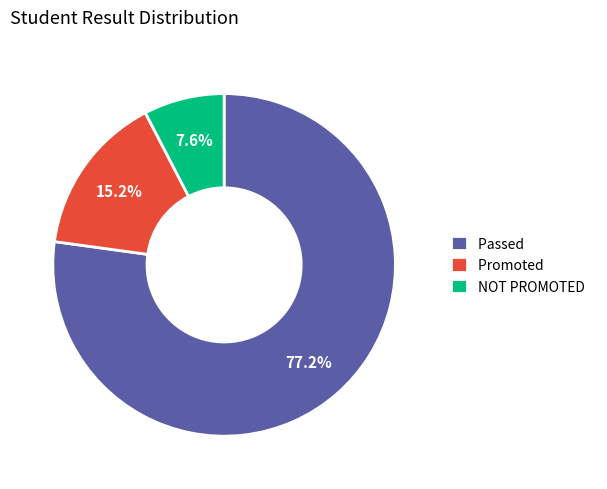

Rank the categories by value from highest to lowest.

Passed, Promoted, NOT PROMOTED